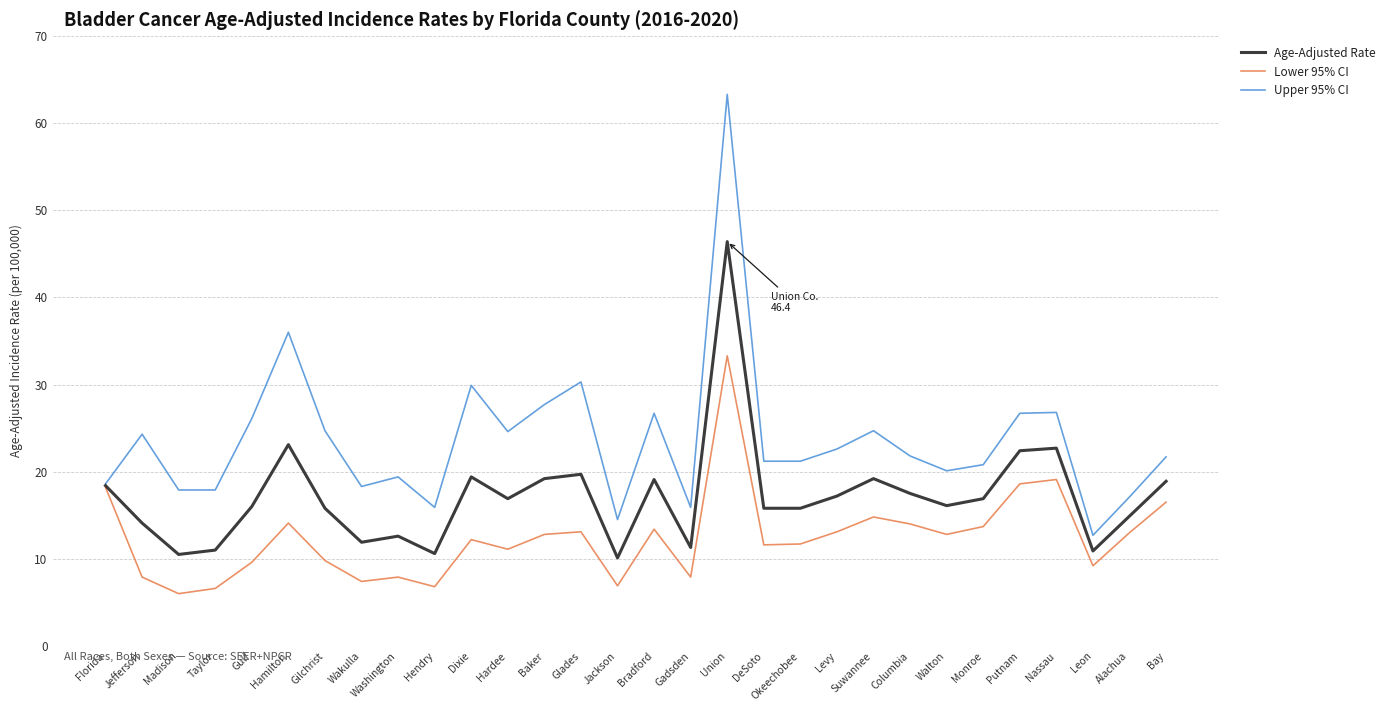

What is the difference between the second highest and second lowest values in the Upper 95% CI series?

21.5